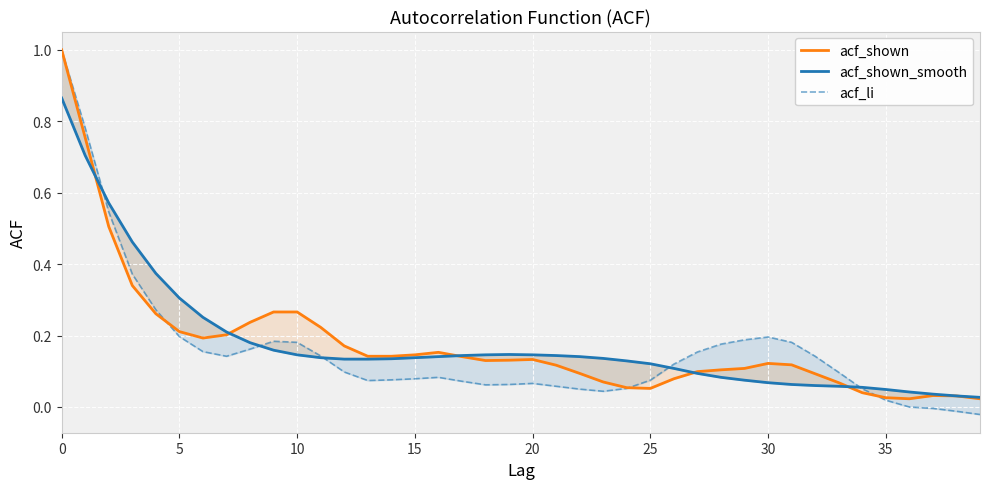

True or false: acf_shown_smooth has more than 1 interior local peaks.

False